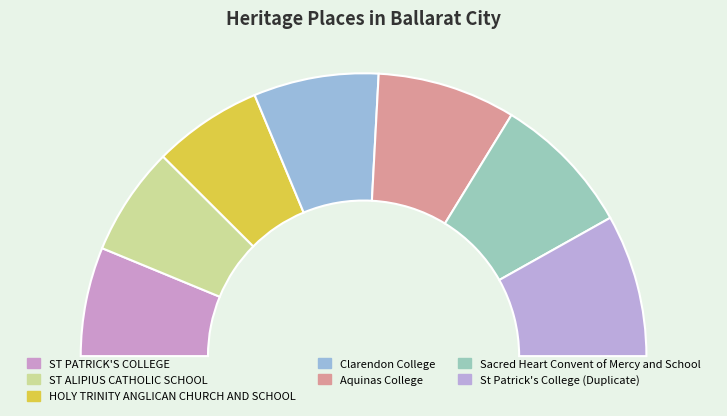

Does Sacred Heart Convent of Mercy and School represent more than half of the total?

No